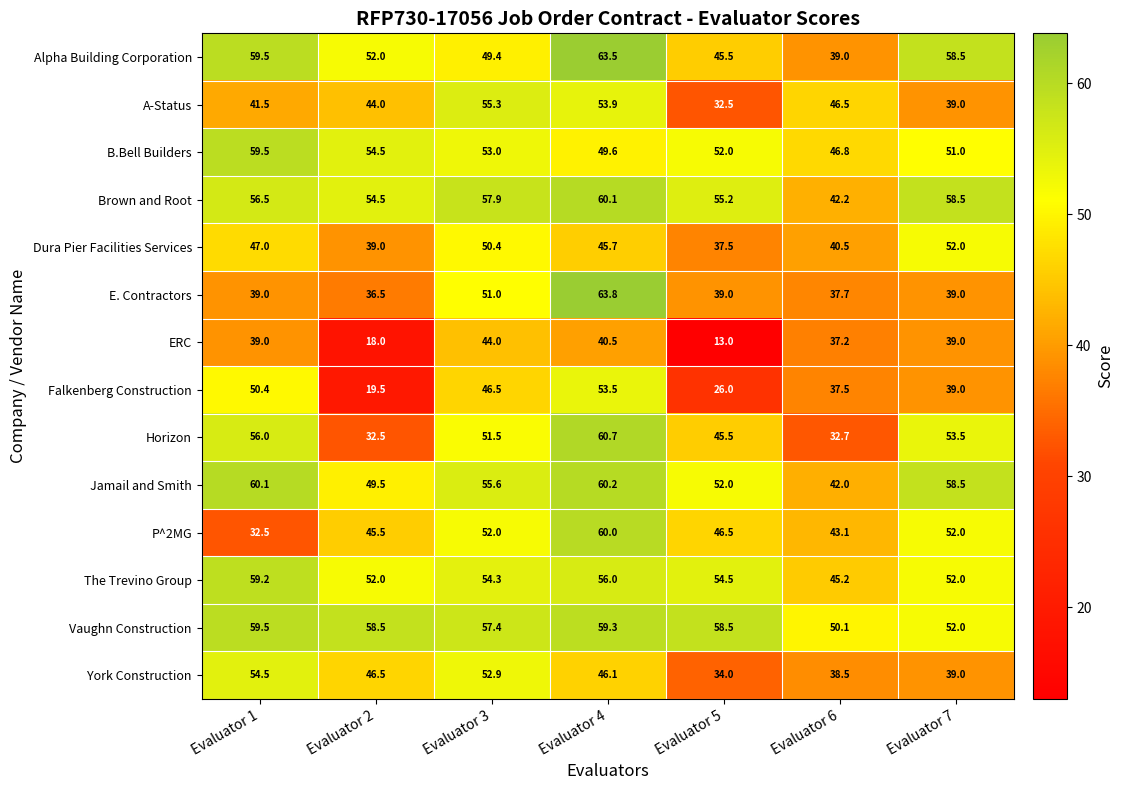

At which category is the sum across all series the highest?

Evaluator 4